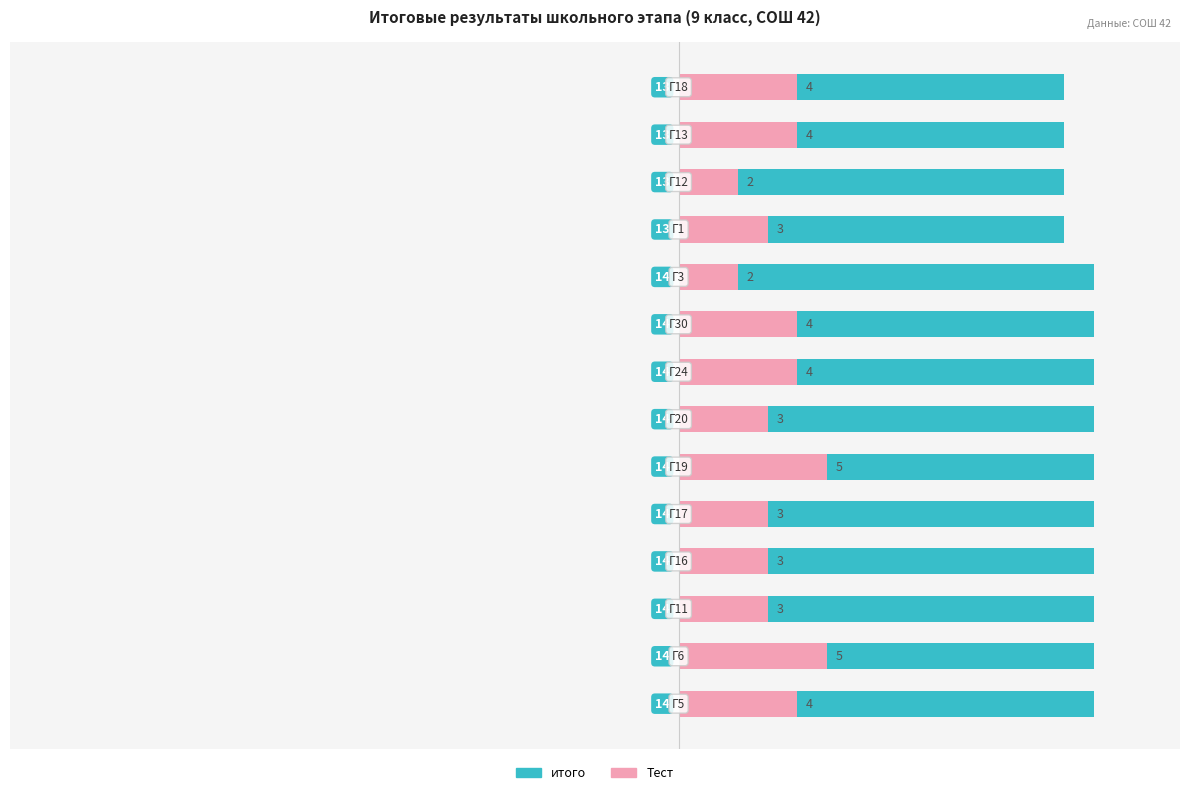

Reading left to right, list all the values displayed in this chart.

итого: 0=14	1=14	2=14	3=14	4=14	5=14	6=14	7=14	8=14	9=14	10=13	11=13	12=13	13=13
Тест: 0=4	1=5	2=3	3=3	4=3	5=5	6=3	7=4	8=4	9=2	10=3	11=2	12=4	13=4